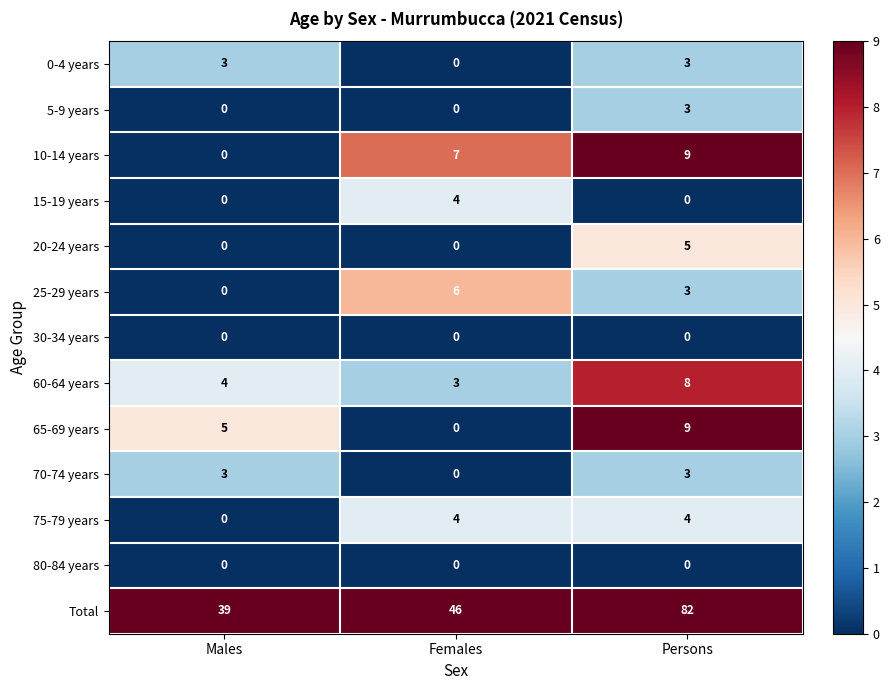

How many categories are shown in the chart?

3